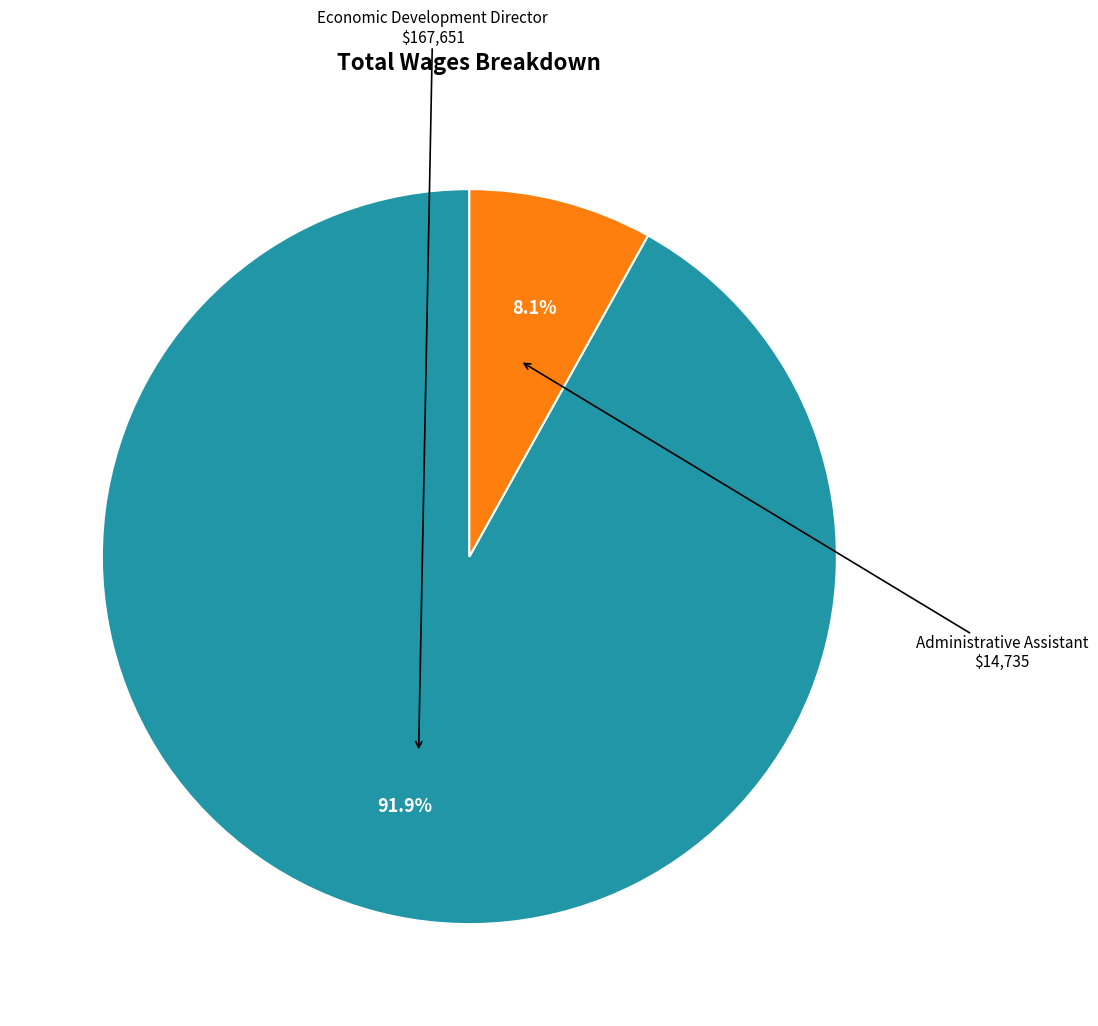

Is there a majority slice in this chart?

Yes